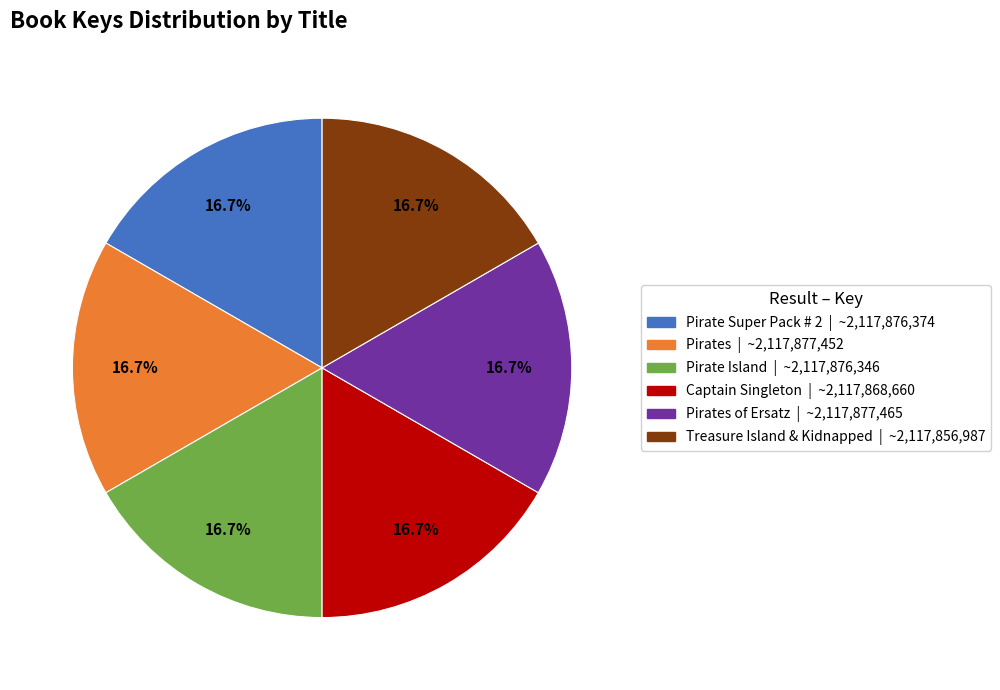

Is there a majority slice in this chart?

No